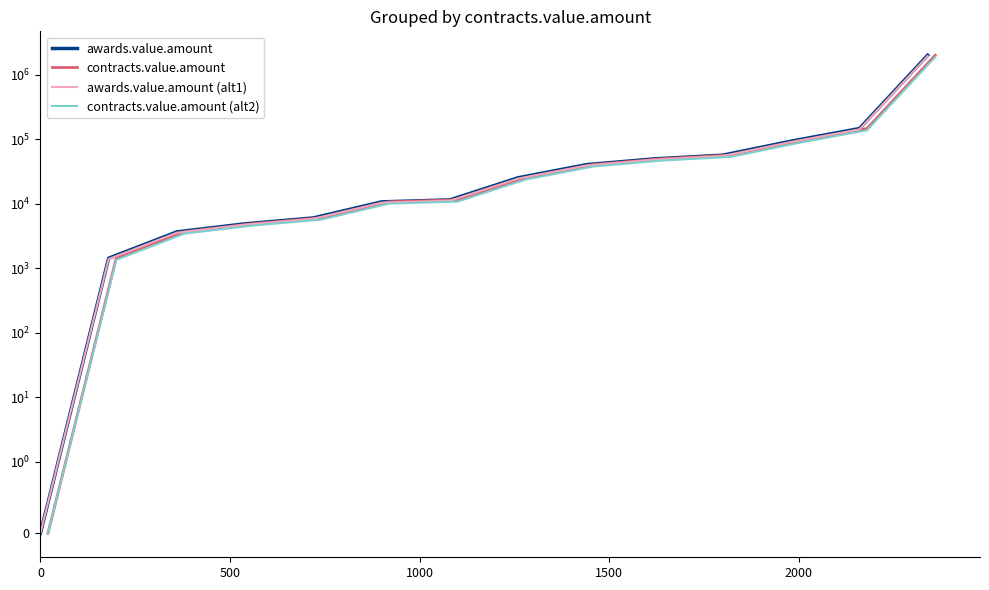

True or false: contracts.value.amount has more than 1 points higher than both neighbors.

False